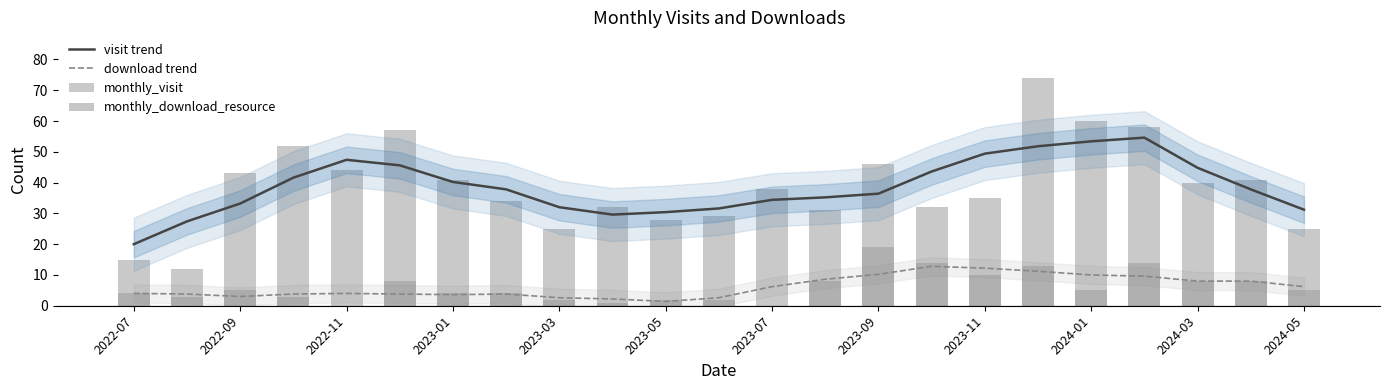

What is the maximum value for download trend?

12.8